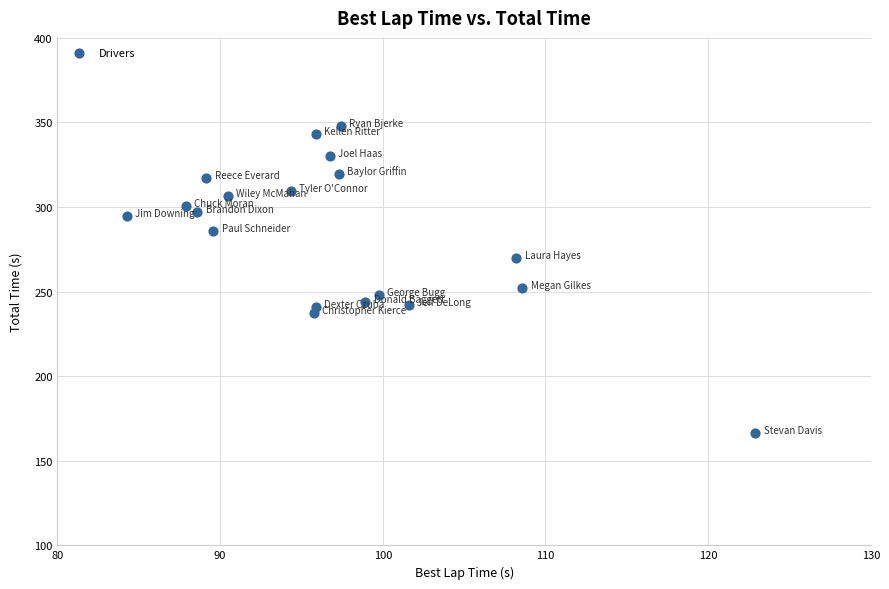

What is the range of Y values (max minus min)?

181.9